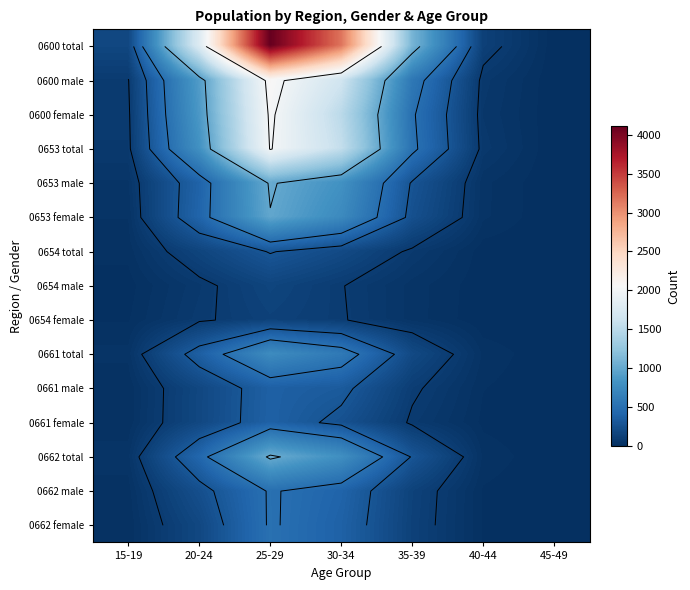

List the labels in order of 0653 female value, largest first.

25-29, 30-34, 20-24, 35-39, 40-44, 15-19, 45-49